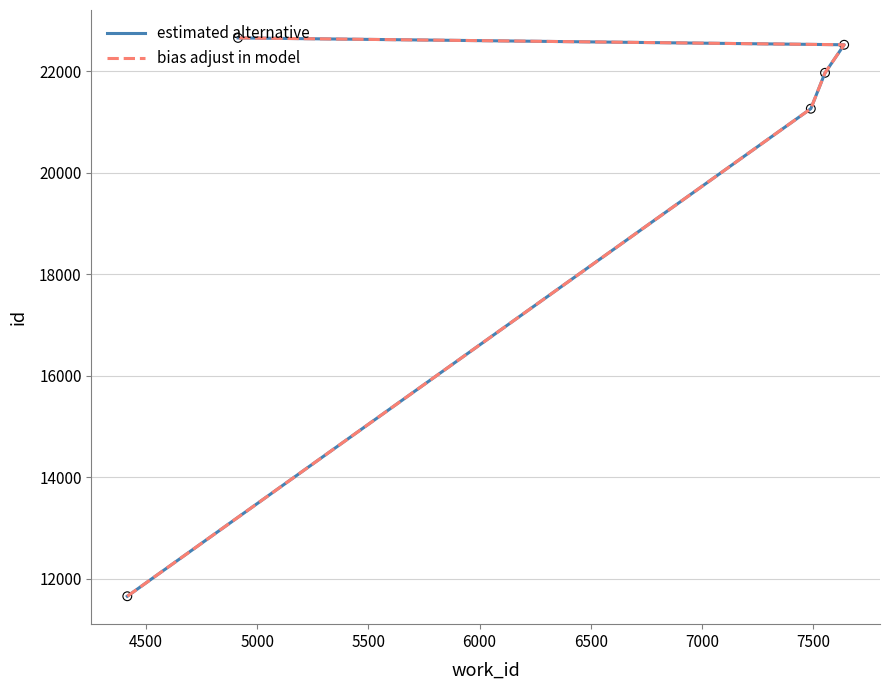

Is the value of estimated alternative at 4500 greater than the value of bias adjust in model at 5500?

No